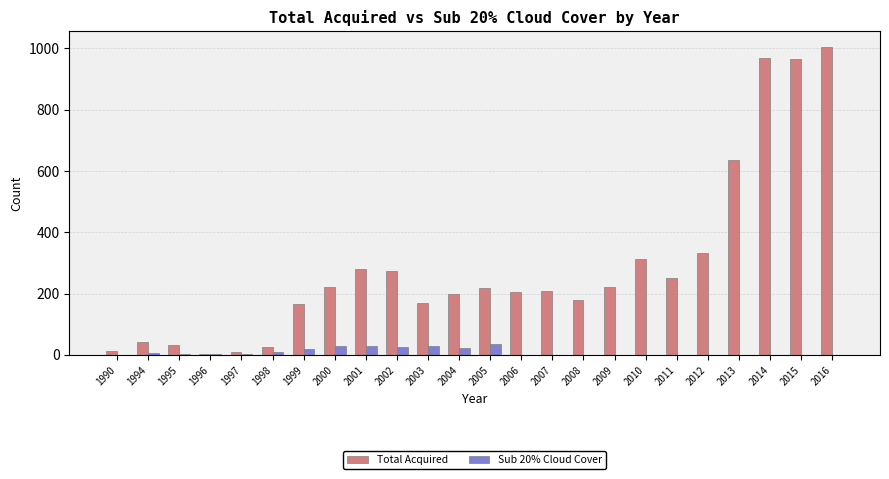

Where does the Total Acquired series first go above 217?

2000